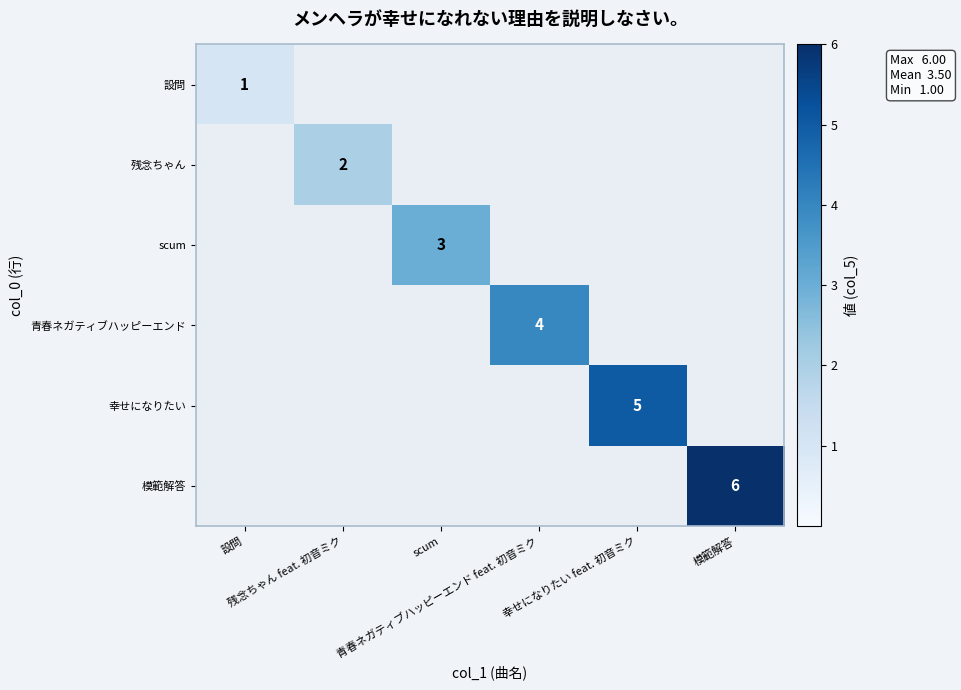

Which series has the largest range (max minus min)?

設問